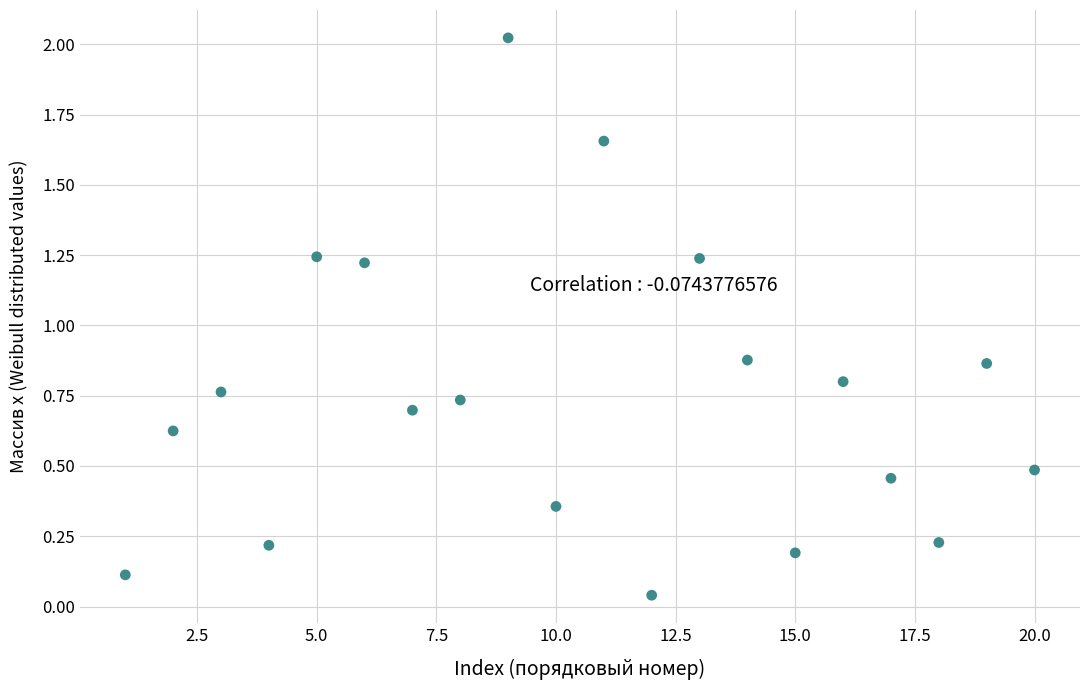

What is the range of X values (max minus min)?

19.0